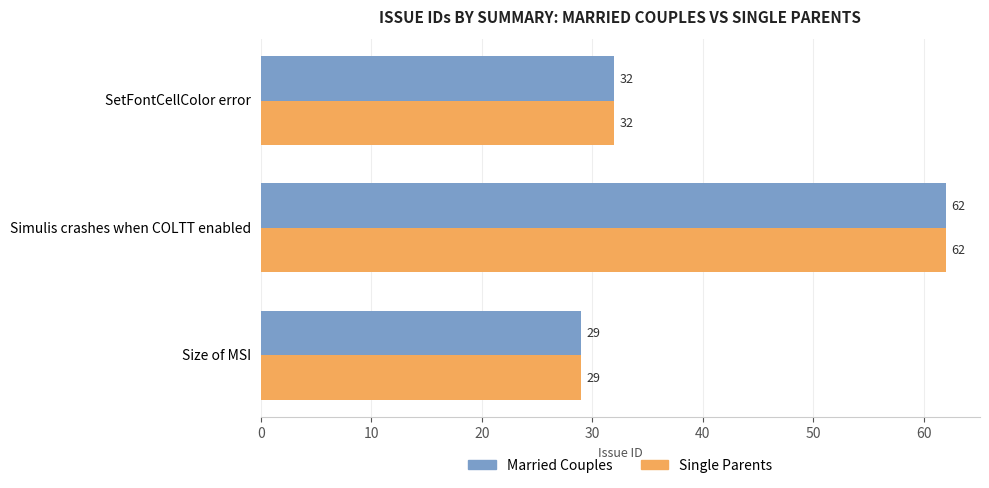

The value of Single Parents at Size of MSI is 51. True or false?

False